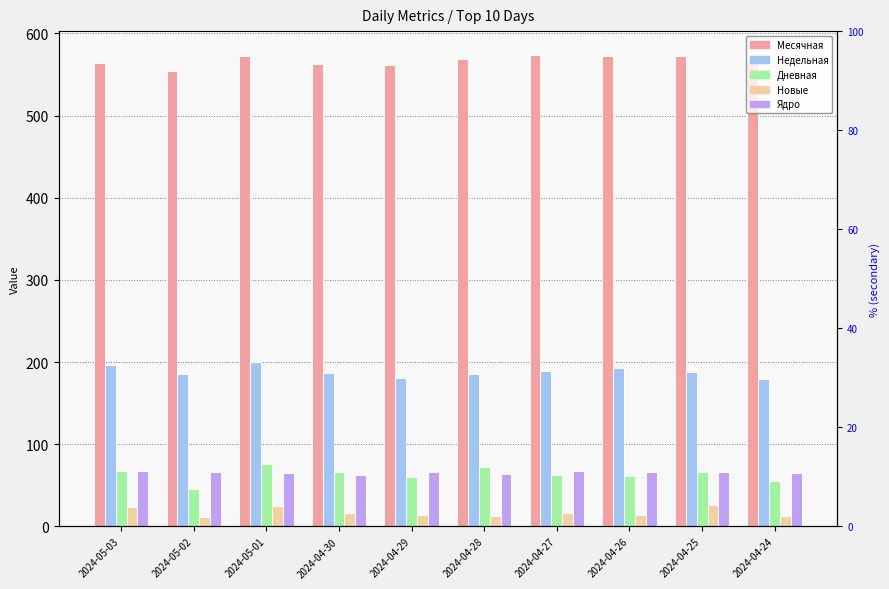

What is the label of the 4th bar from the left?

2024-04-30